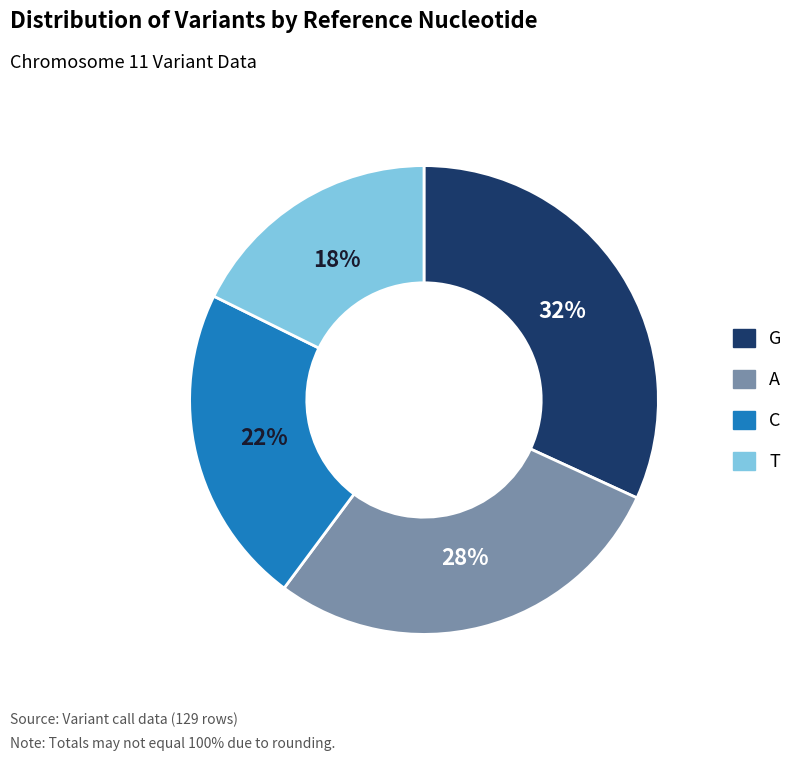

Combined, do G and A account for over 50%?

Yes